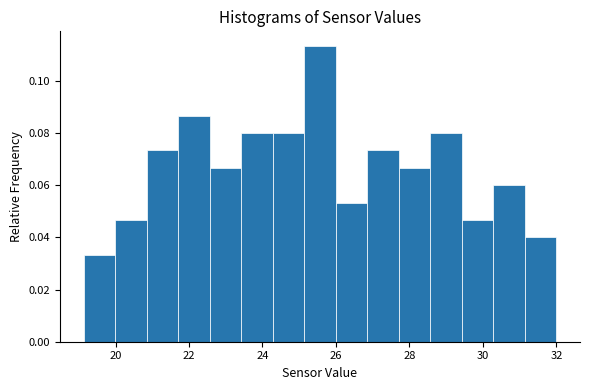

What is the height of the bar covering 26.0 to 26.8 on the x-axis? Neither the bar edges nor the heights are printed on the chart, so give them approximately, as read against the axes.

0.054